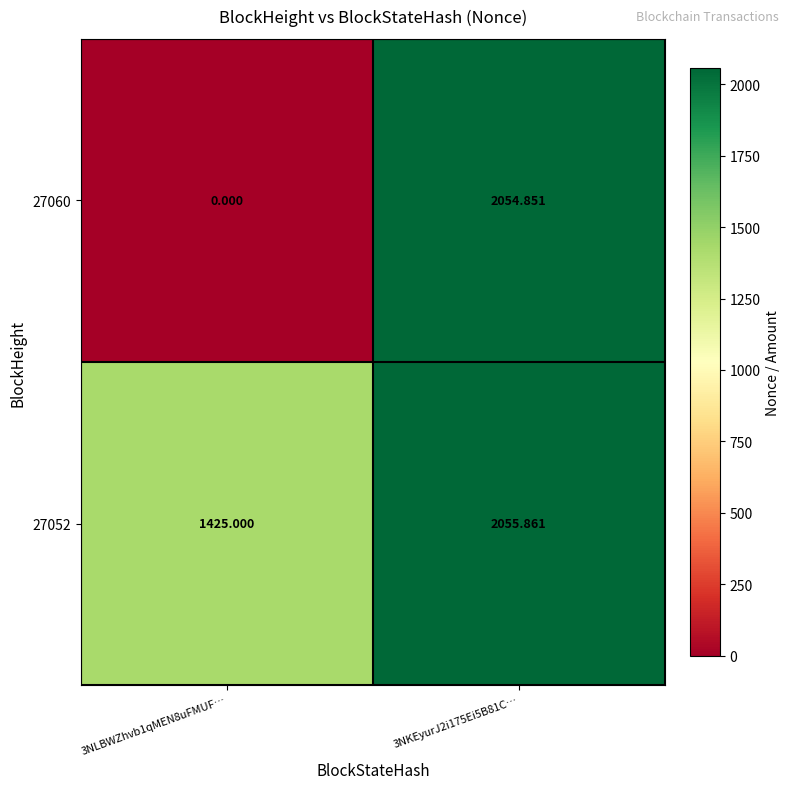

Is the value of 27060 at 3NLBWZhvb1qMEN8uFMUF… greater than the value of 27052 at 3NLBWZhvb1qMEN8uFMUF…?

No